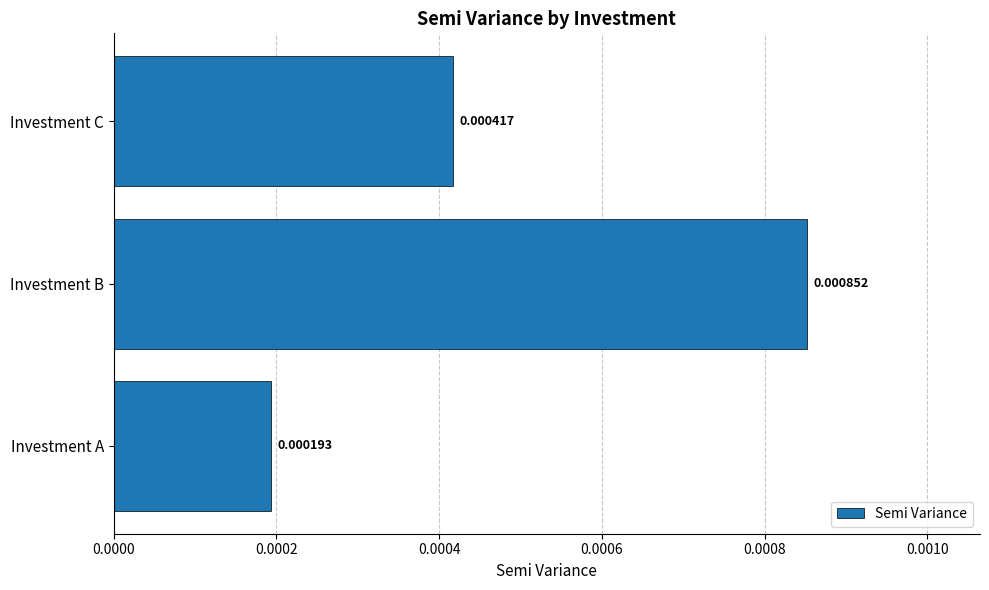

Which label corresponds to the largest value in the chart?

Investment B